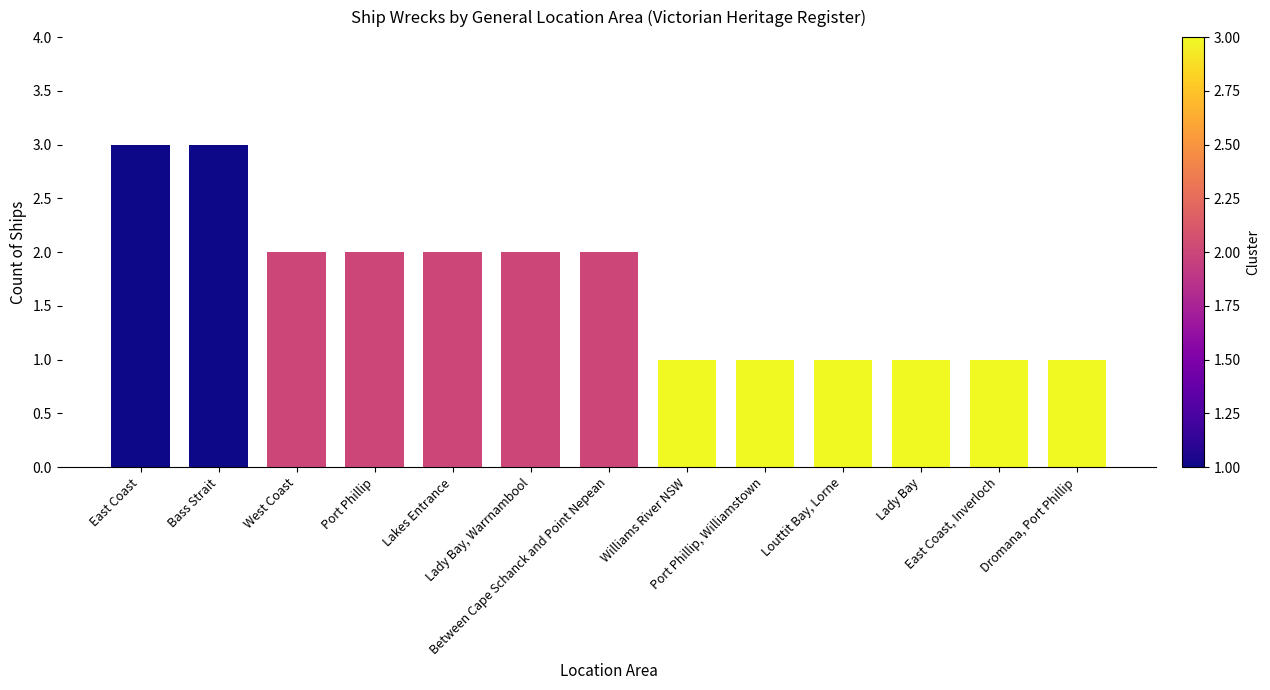

Reading left to right, extract all data points from this chart.

East Coast=3	Bass Strait=3	West Coast=2	Port Phillip=2	Lakes Entrance=2	Lady Bay, Warrnambool=2	Between Cape Schanck and Point Nepean=2	Williams River NSW=1	Port Phillip, Williamstown=1	Louttit Bay, Lorne=1	Lady Bay=1	East Coast, Inverloch=1	Dromana, Port Phillip=1